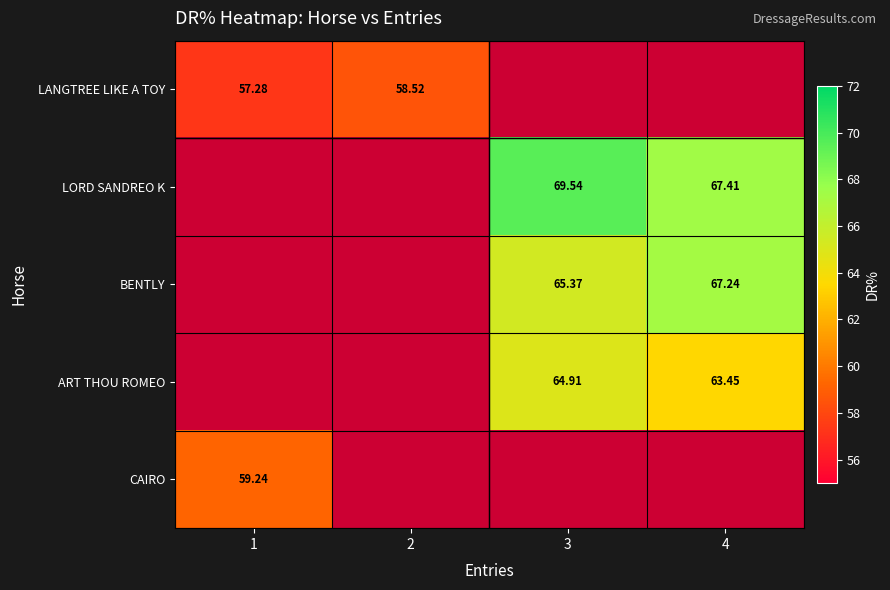

At how many categories does at least one series exceed 22?

4